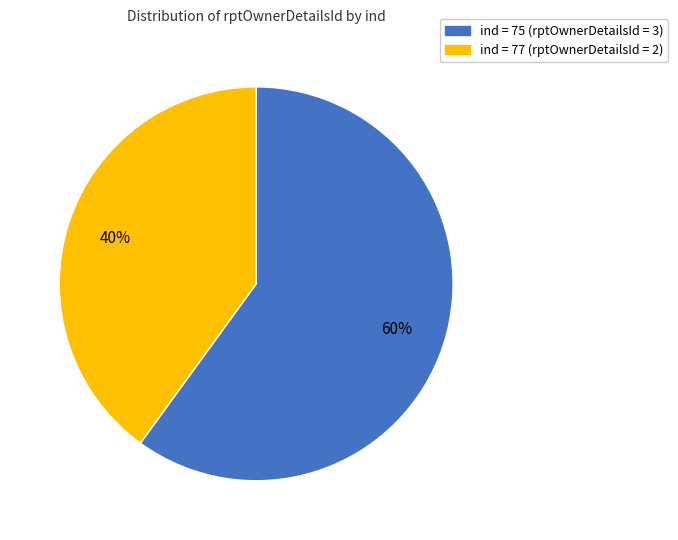

To the nearest percent, what is the average slice percentage?

50%